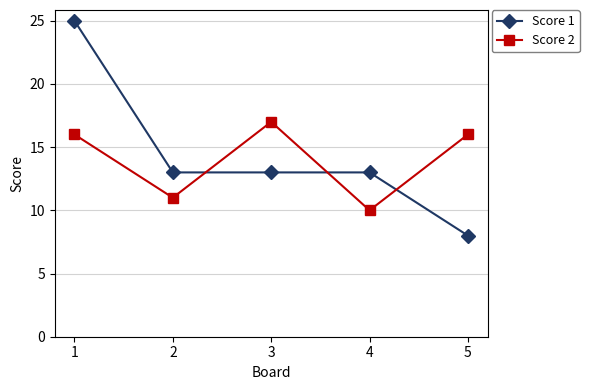

How many times do Score 2 and Score 1 cross each other?

3